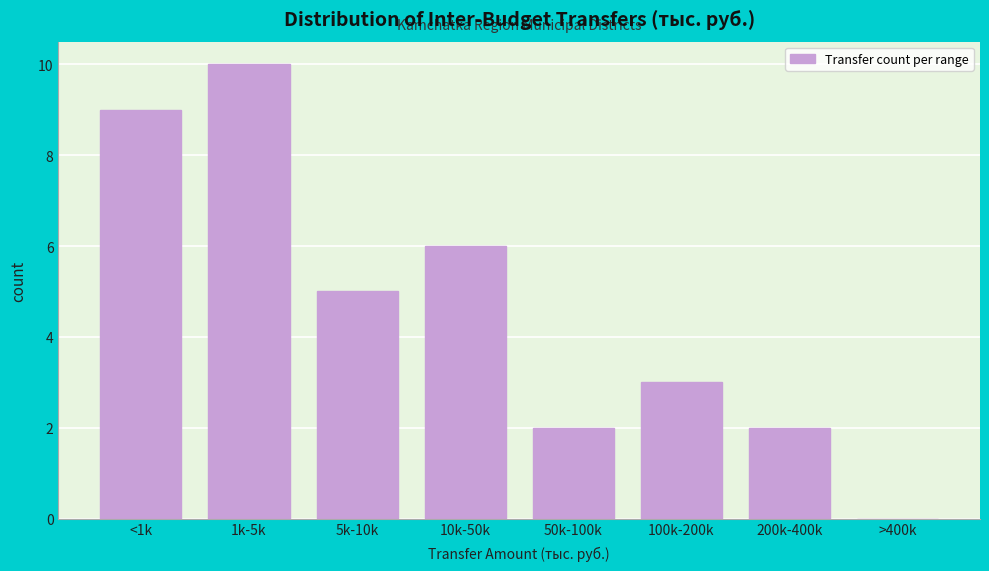

Reading right to left, transcribe all the data shown in this chart.

>400k=0	200k-400k=2	100k-200k=3	50k-100k=2	10k-50k=6	5k-10k=5	1k-5k=10	<1k=9